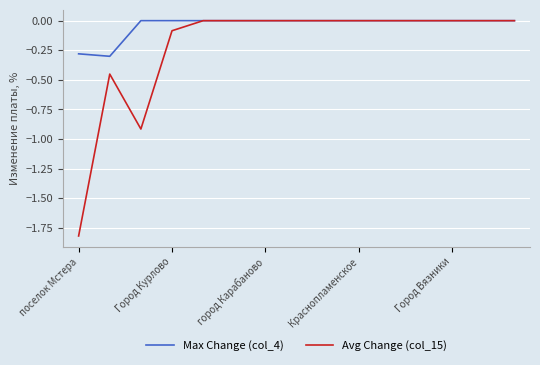

At how many categories does at least one series exceed -1?

15